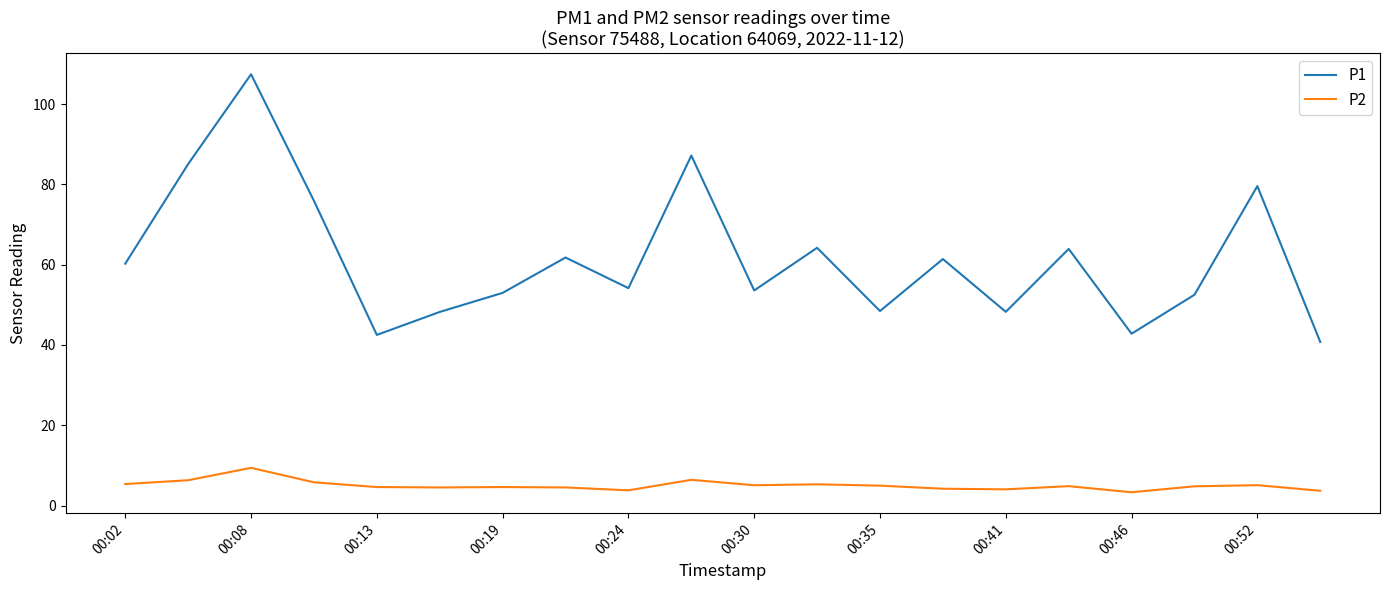

List the series in order of their overall mean, lowest first.

P2, P1